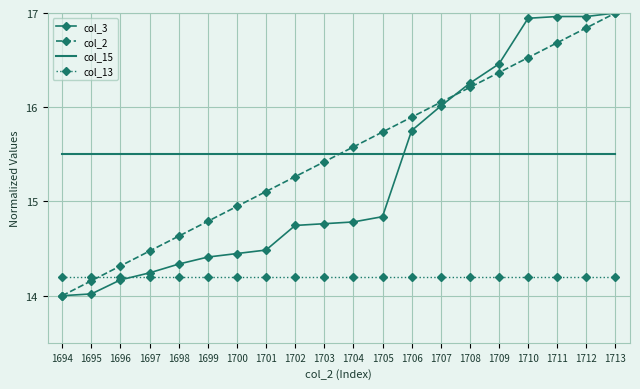

What is the total value across all series at 1697?

58.4